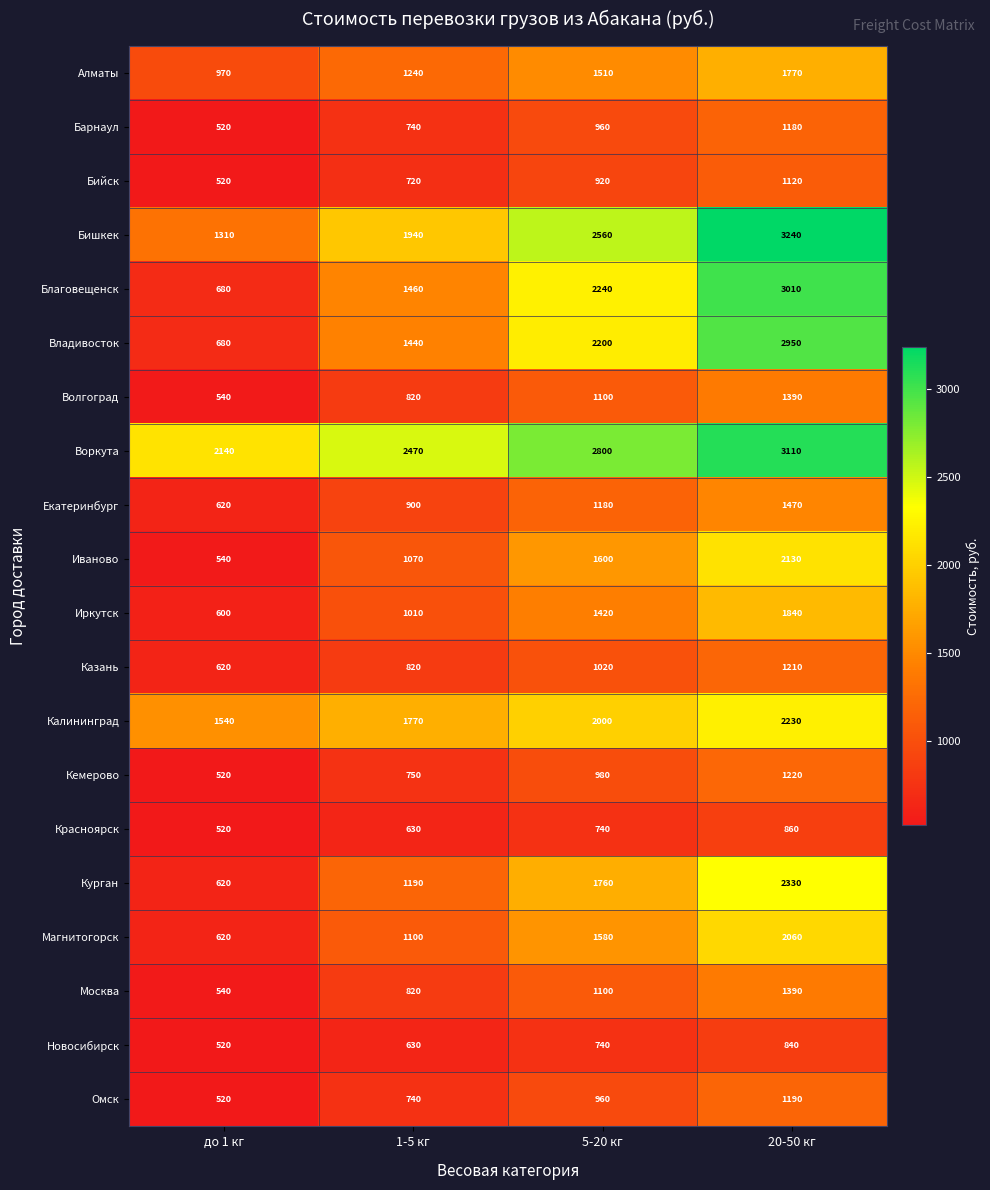

Which series has the widest spread of values?

Благовещенск